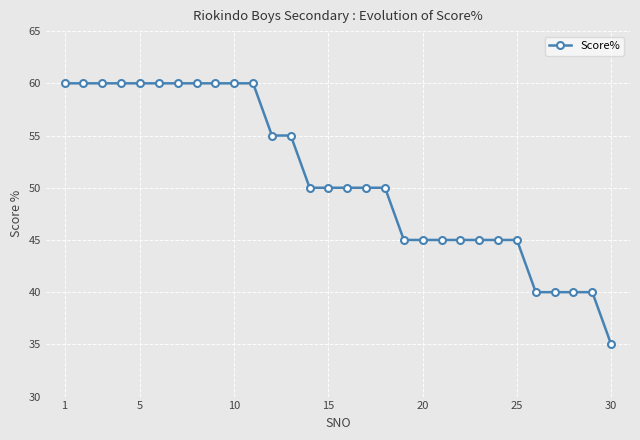

What is the maximum value shown in the chart?

60